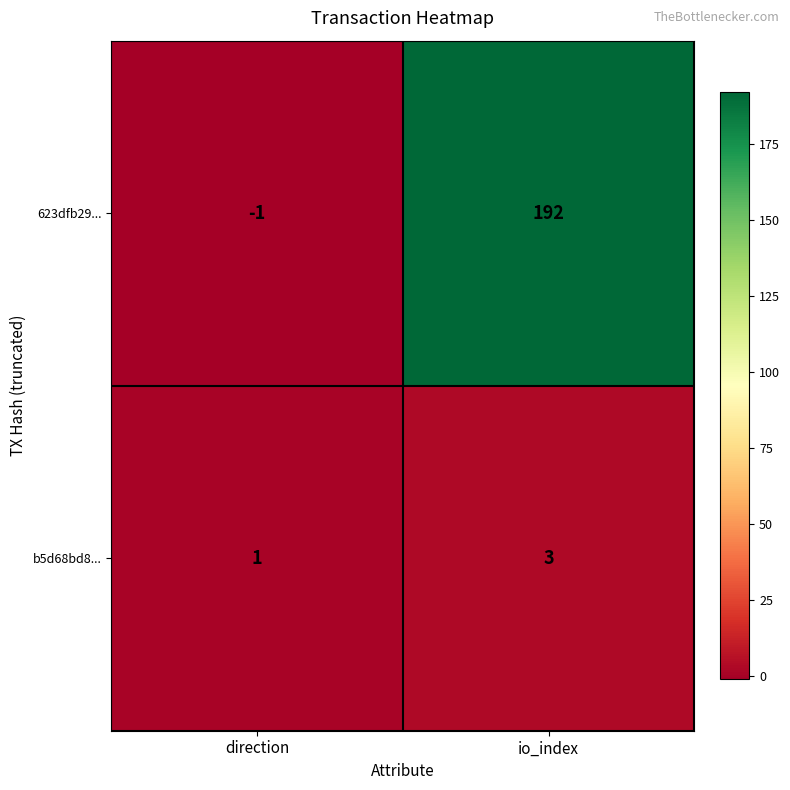

Is it true that 623dfb29... equals 337 at io_index?

False